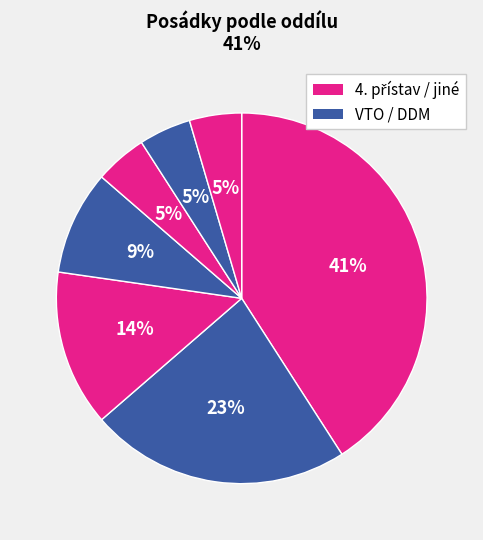

How many segments does this pie chart have?

7